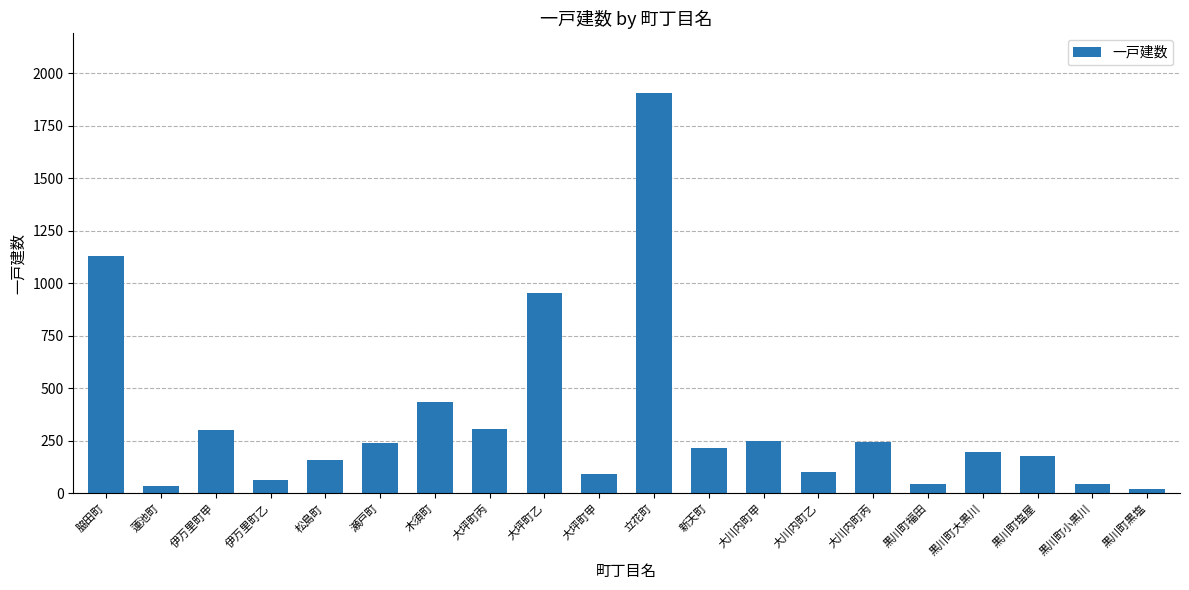

What is the change in value from 黒川町福田 to 黒川町小黒川?

-1